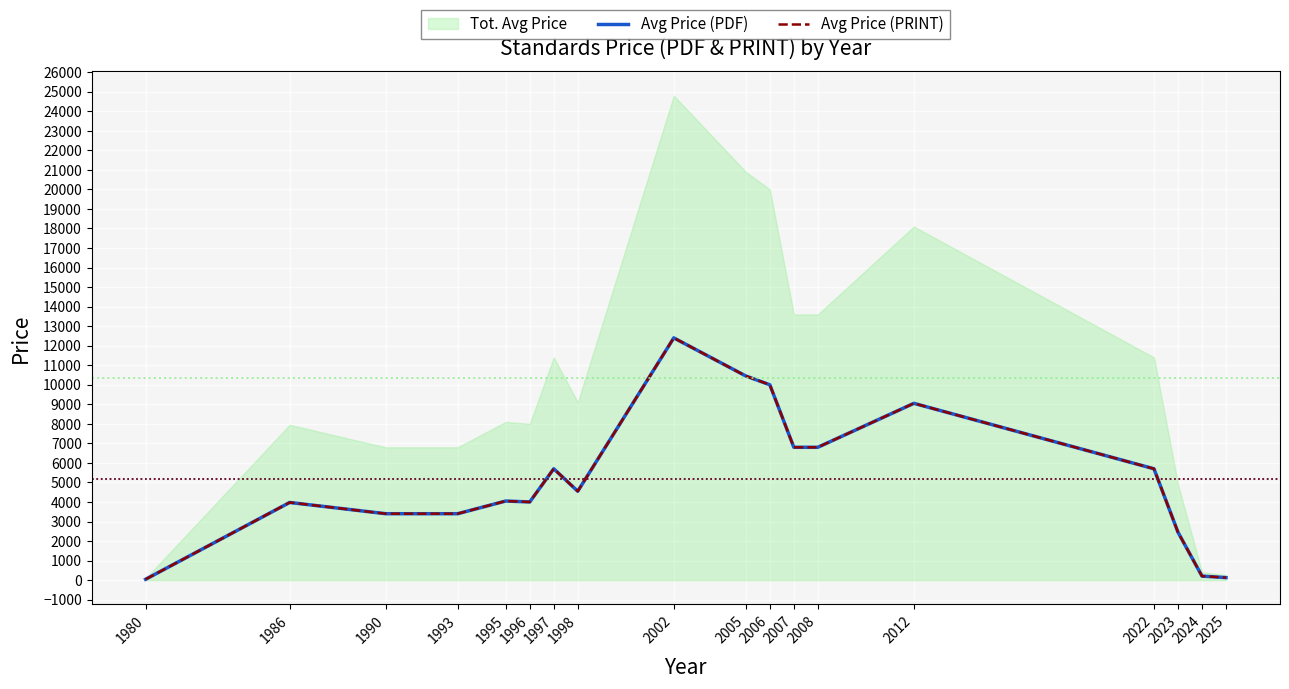

List the labels in order of Avg Price (PRINT) value, largest first.

2002, 2005, 2006, 2012, 2007, 2008, 1997, 2022, 1998, 1995, 1996, 1986, 1990, 1993, 2023, 2024, 2025, 1980